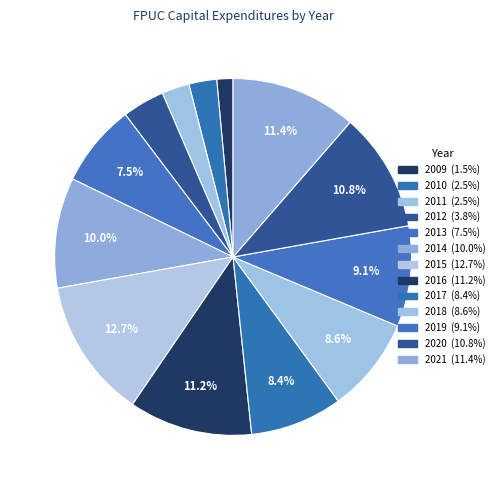

Is it true that 2015 is 13% of the pie?

True